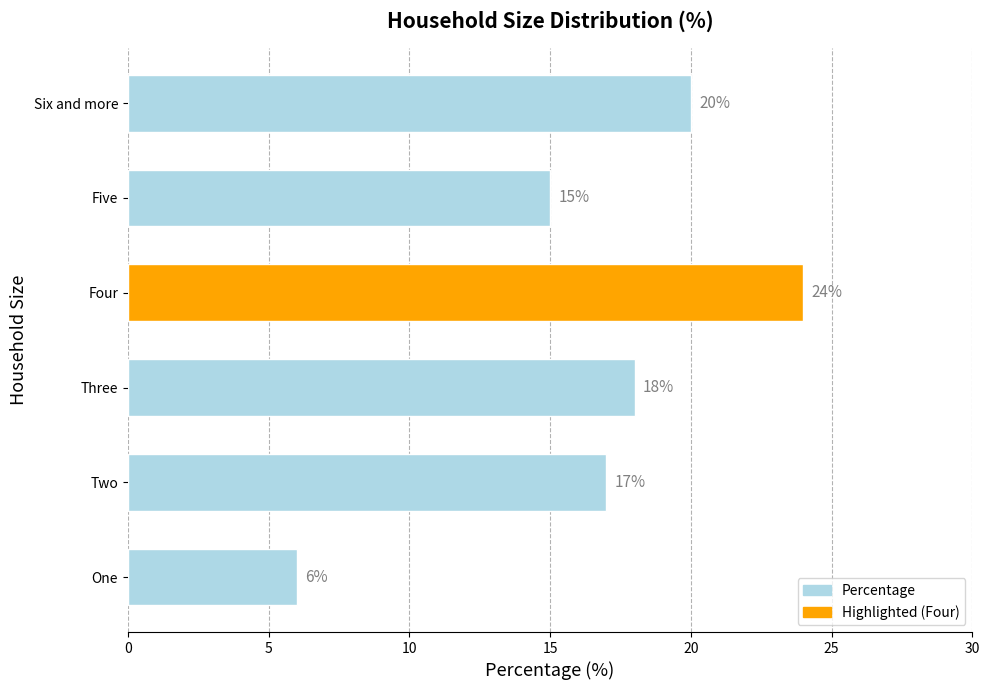

Where does the data first go above 18?

Four